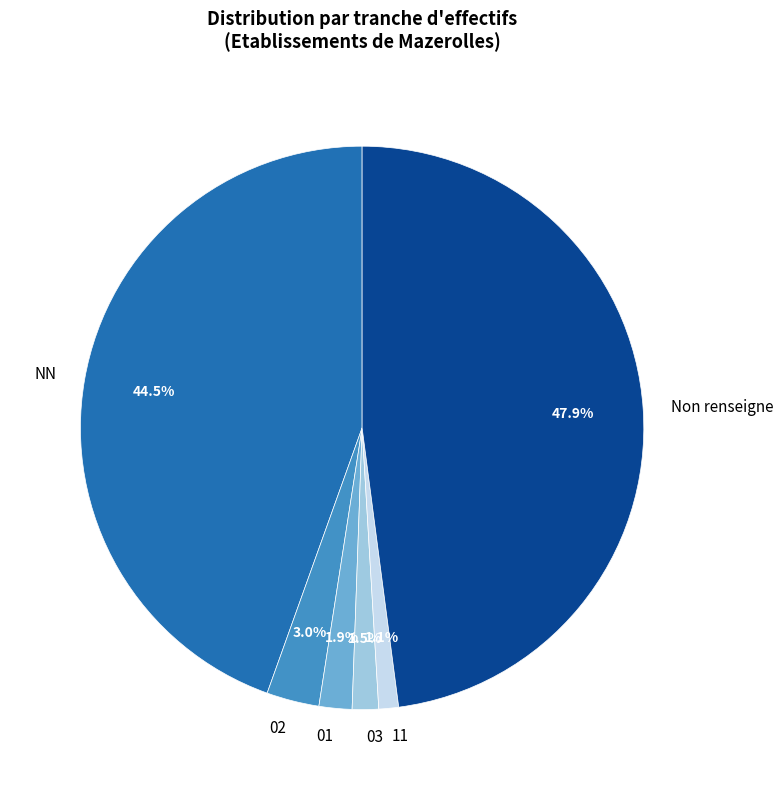

Combined, do 03 and 01 account for over 50%?

No